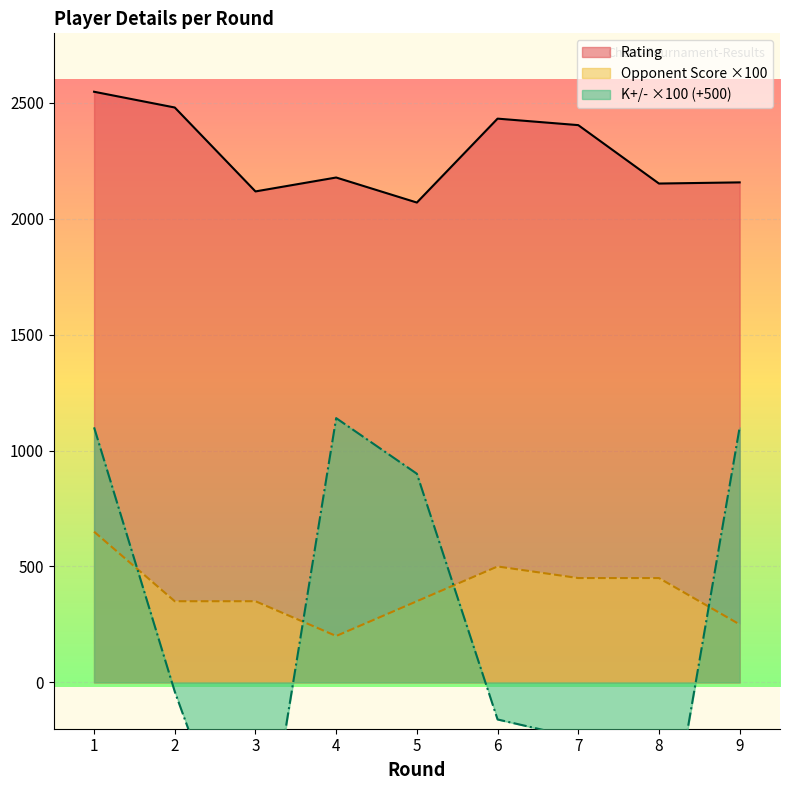

What is the difference between the K +/- values at 2 and 8?

880